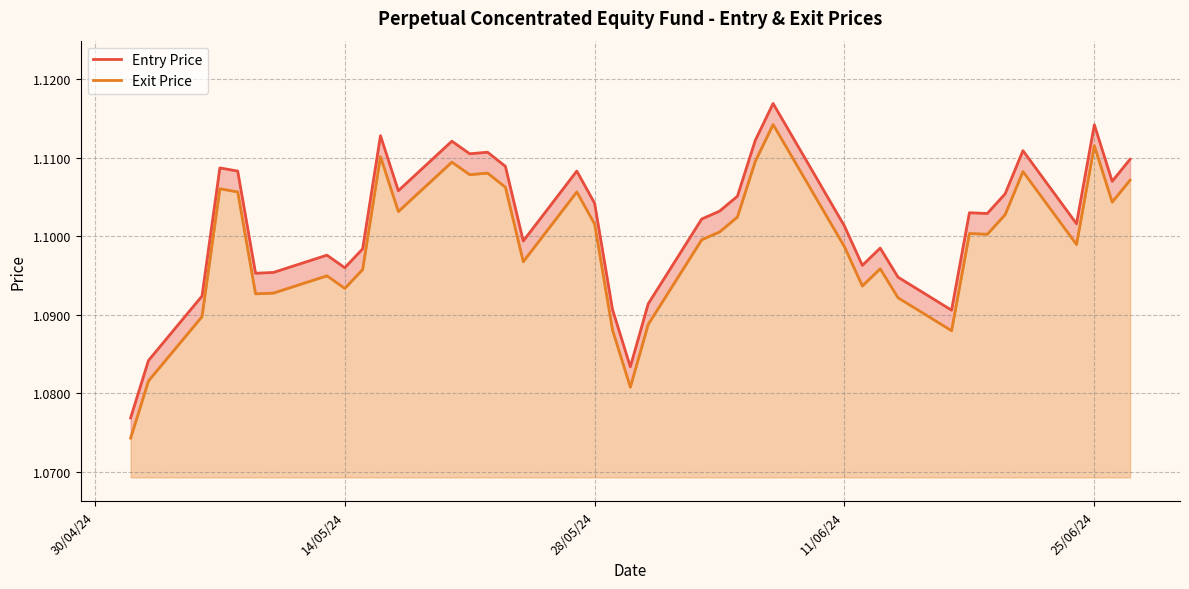

In Entry Price, how many points are lower than both neighbors (excluding endpoints)?

11